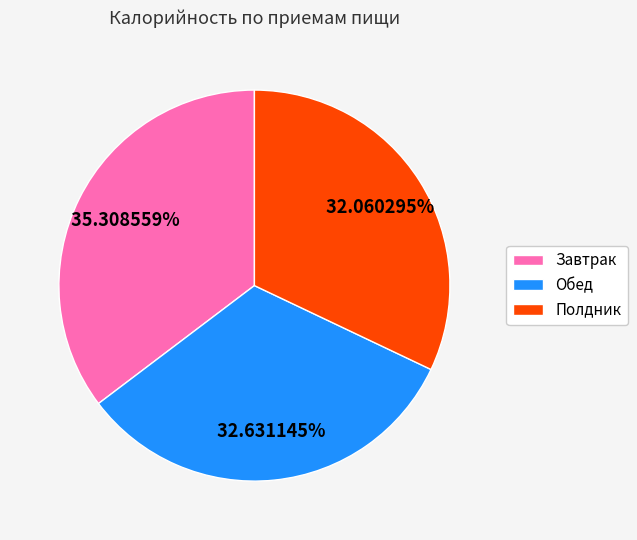

Between Обед and Полдник, which is larger?

Обед